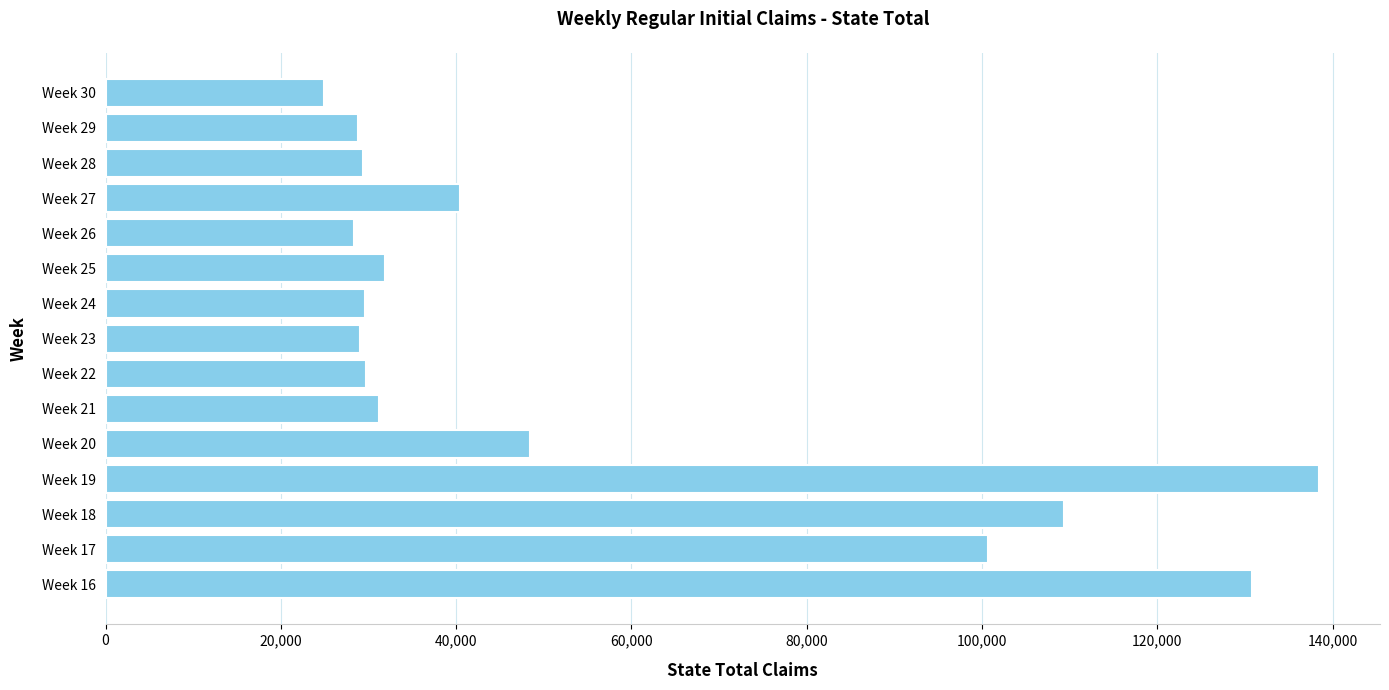

What is the sum of the values at Week 17 and Week 23?

129706